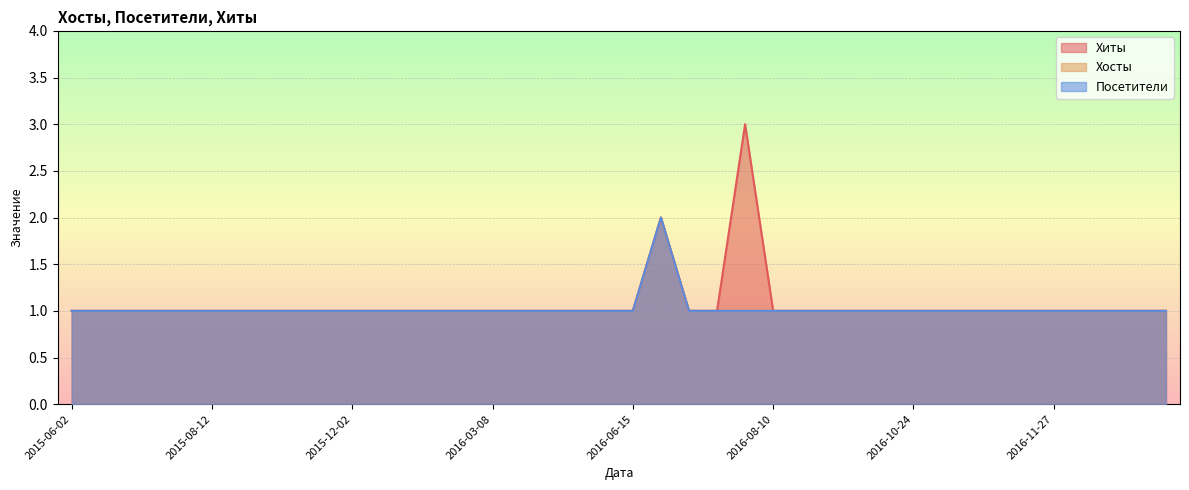

True or false: Посетители and Хосты intersect in this chart.

False